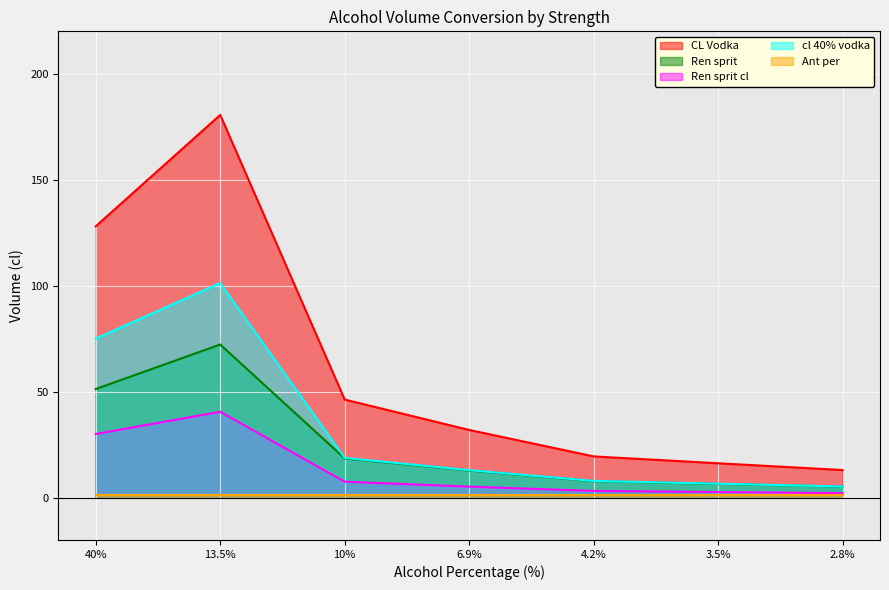

How many values in the Ren sprit cl series are below 5?

3